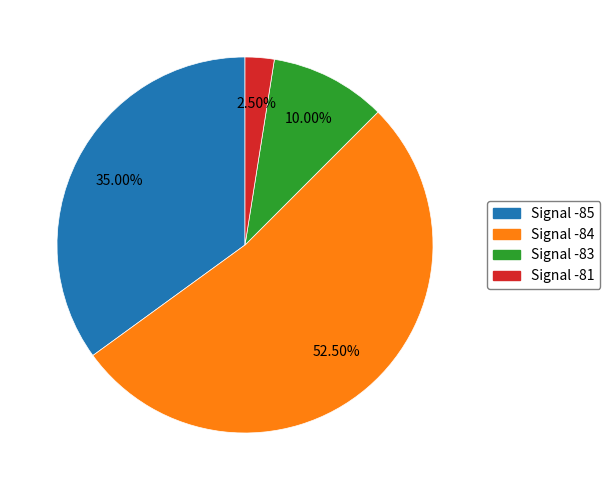

Is there a majority slice in this chart?

Yes